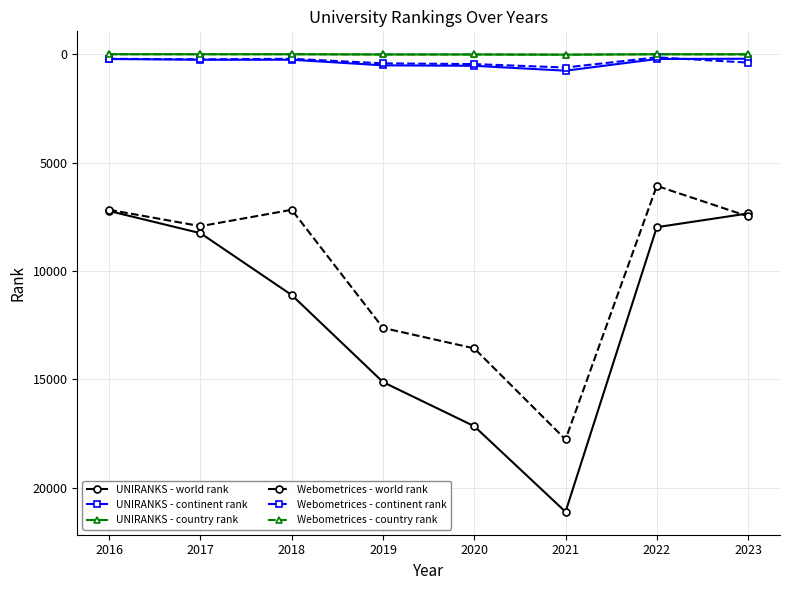

At which category does Webometrices - world rank reach its first local peak?

2017